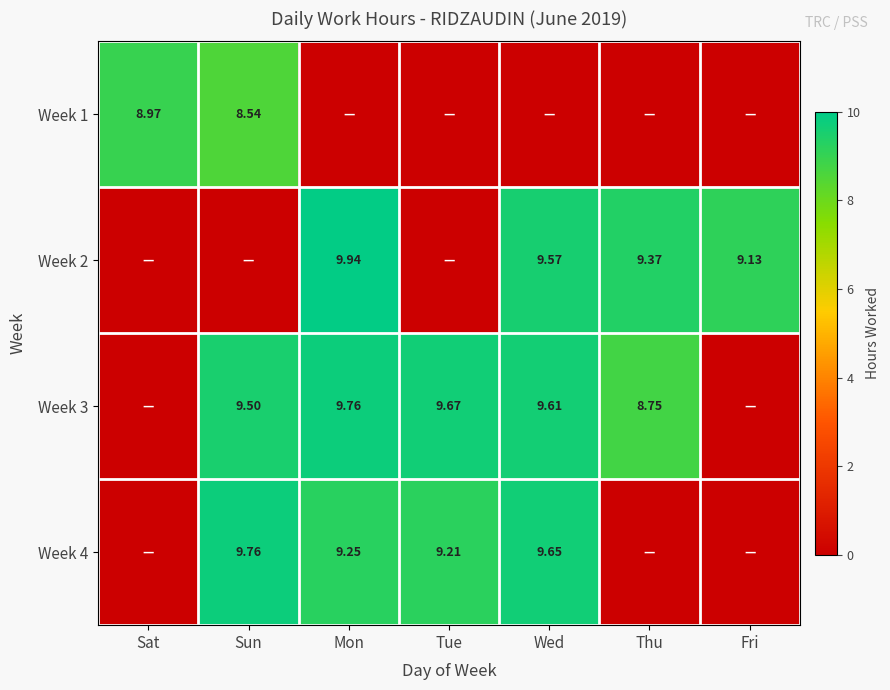

What is the total value across all series at Mon?

28.9